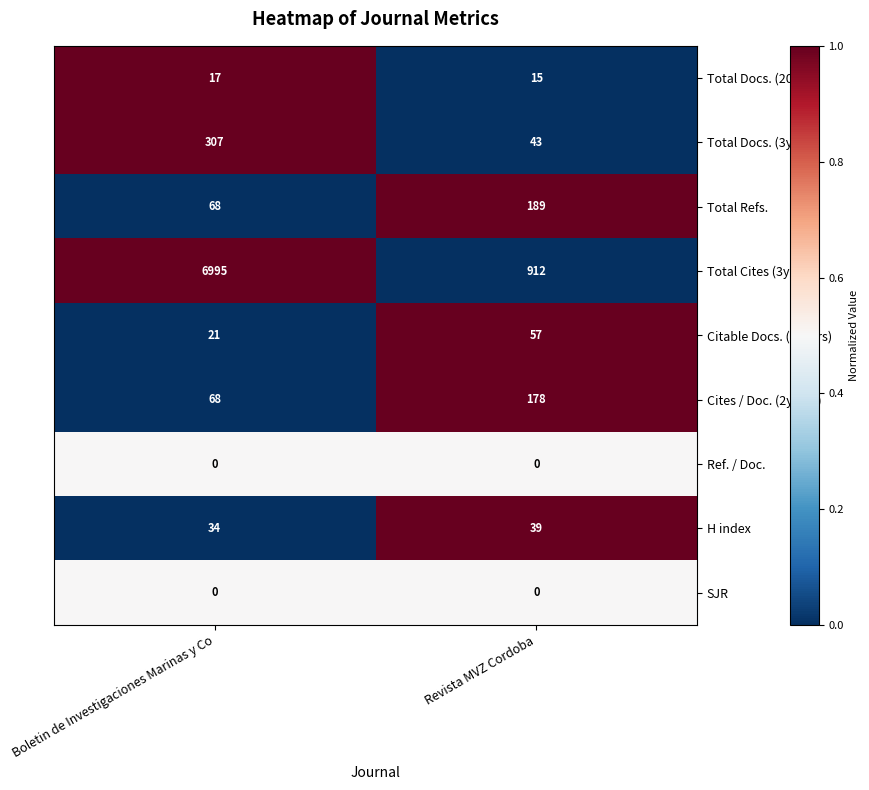

Is it true that SJR equals 0 at Revista MVZ Cordoba?

True